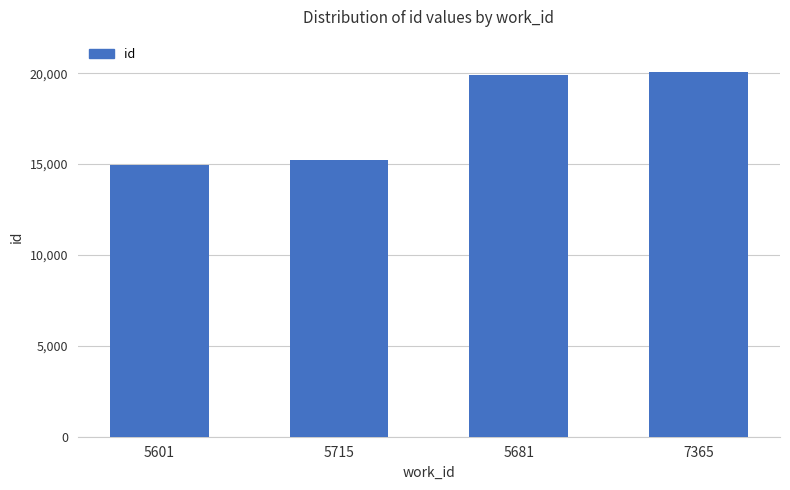

What is the ratio of the value at 7365 to the value at 5681?

1.0